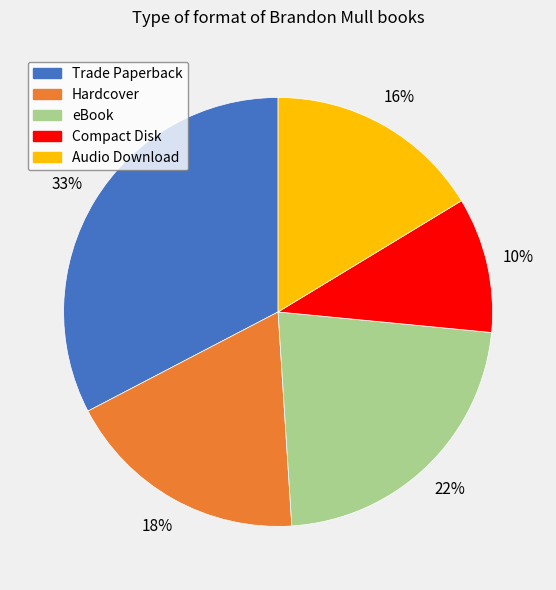

Is Audio Download the majority of the pie?

No